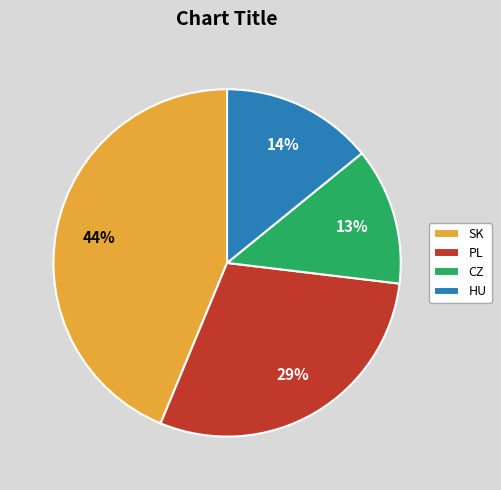

Approximately how many times larger is the value at PL compared to SK?

0.7